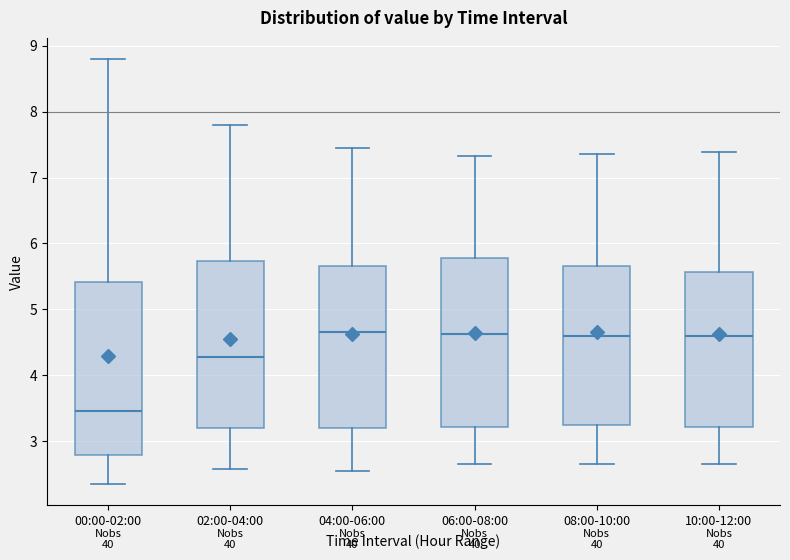

Where is the upper edge of the box for 08:00-10:00 on the y-axis? The values are not printed on the chart, so give them approximately, as read against the axis.

5.7